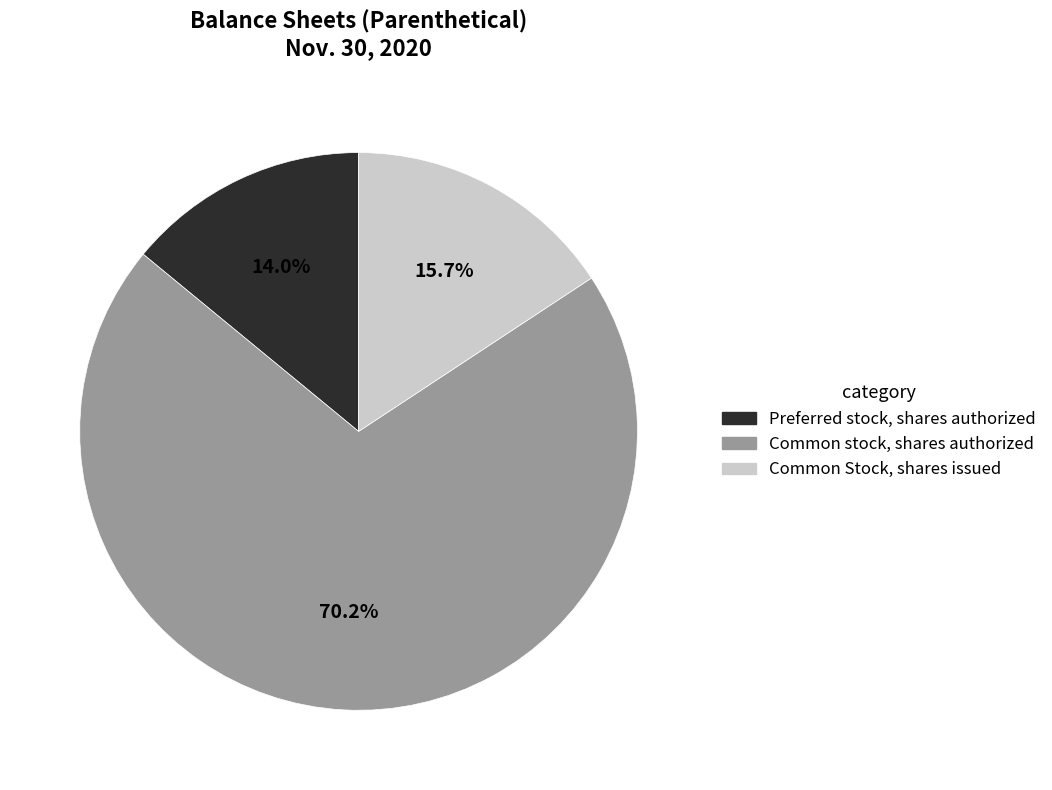

Combined, do Preferred stock, shares authorized and Common stock, shares authorized account for over 50%?

Yes